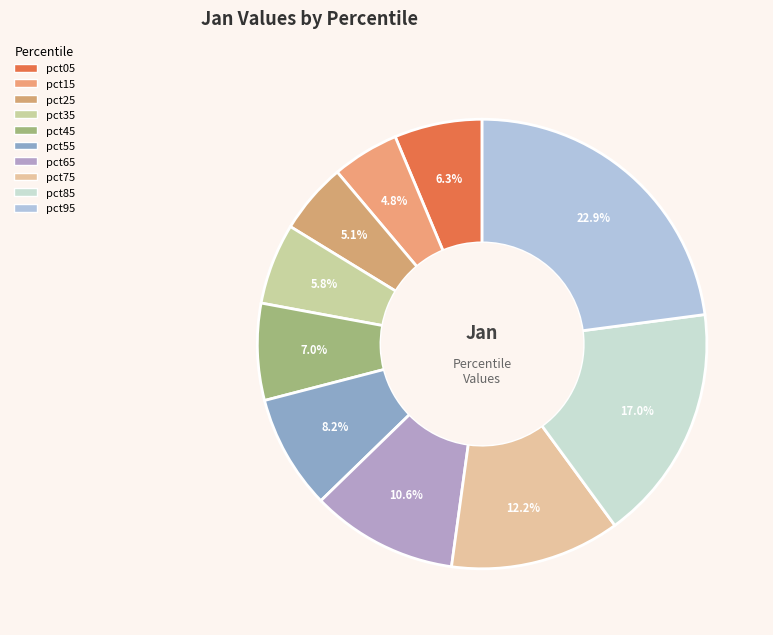

What percentage is the pct25 slice, to the nearest percent?

5%